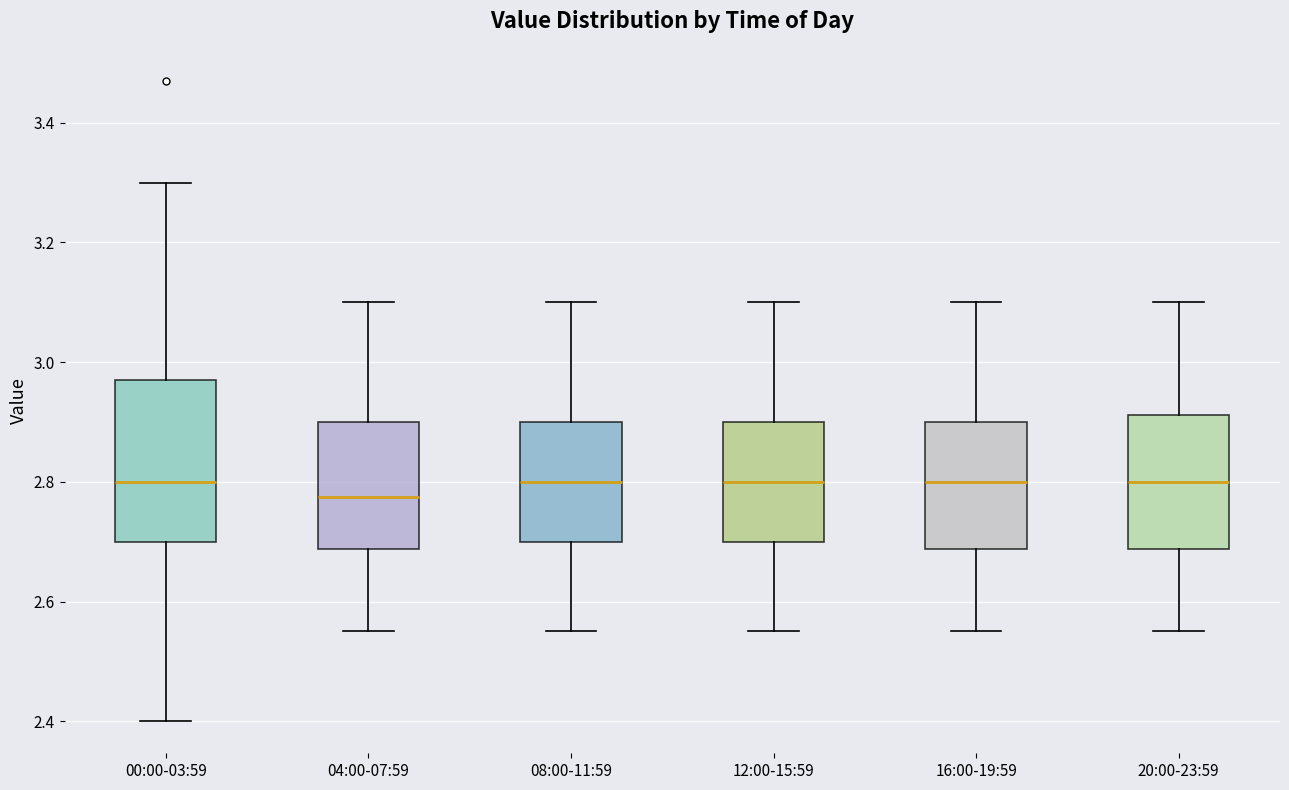

Reading left to right, transcribe this box plot: for each box, give where its median line is, the range the box spans, and where its two whiskers end, as read against the y-axis. The values are not printed on the chart, so give them approximately, as read against the axis.

00:00-03:59: median 2.80, box 2.70 to 2.98, whiskers 2.40 to 3.30
04:00-07:59: median 2.78, box 2.68 to 2.90, whiskers 2.56 to 3.10
08:00-11:59: median 2.80, box 2.70 to 2.90, whiskers 2.56 to 3.10
12:00-15:59: median 2.80, box 2.70 to 2.90, whiskers 2.56 to 3.10
16:00-19:59: median 2.80, box 2.68 to 2.90, whiskers 2.56 to 3.10
20:00-23:59: median 2.80, box 2.68 to 2.92, whiskers 2.56 to 3.10